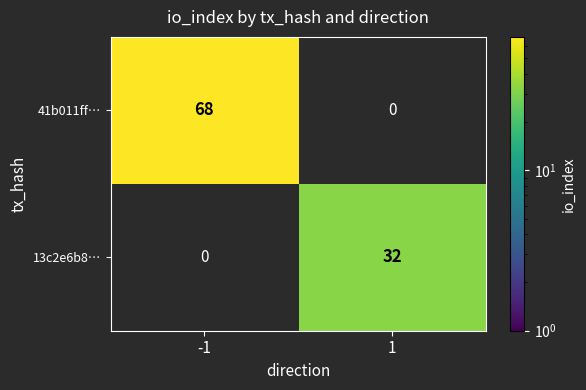

Is the value of 13c2e6b8… at 1 greater than the value of 41b011ff… at -1?

No